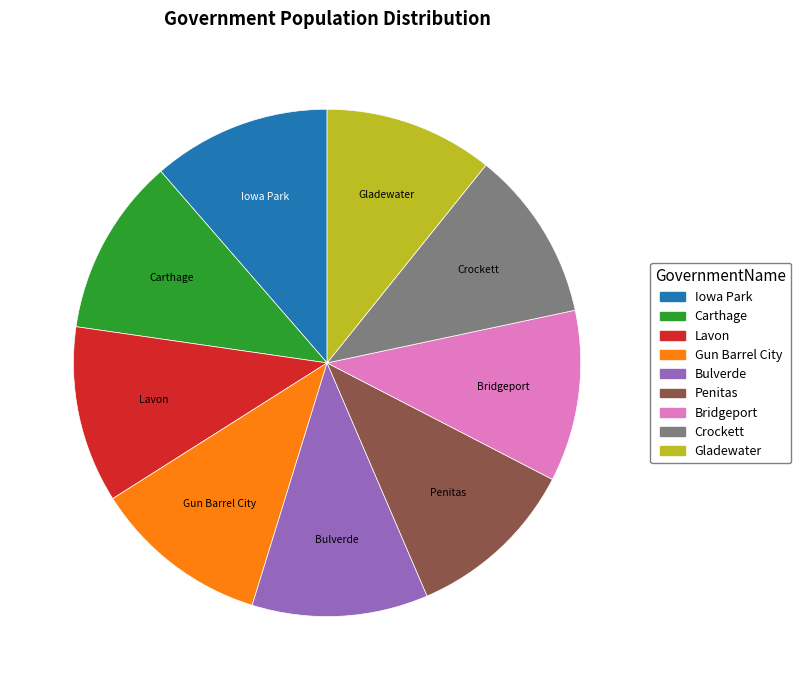

Does Crockett account for over 50% of the chart?

No